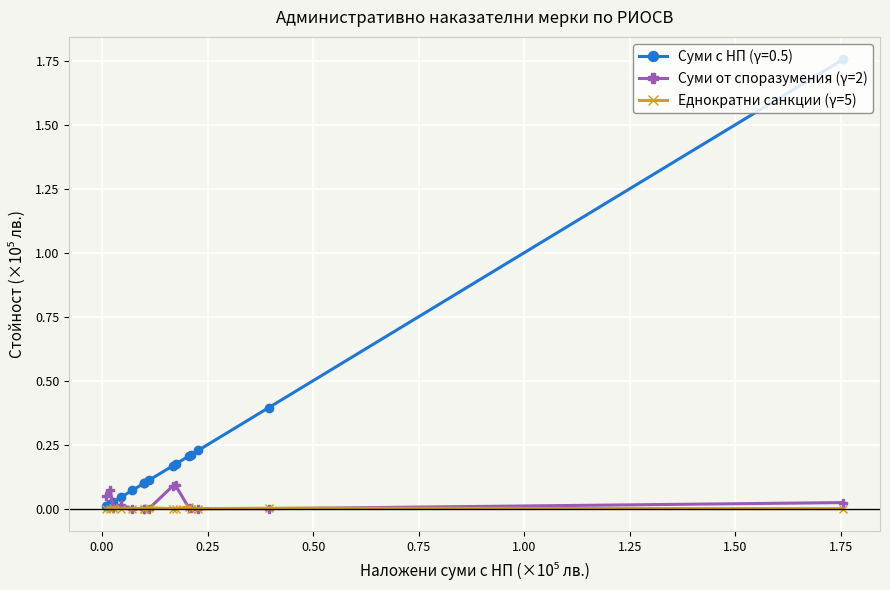

Which series has the largest range (max minus min)?

Суми от споразумения (γ=2)